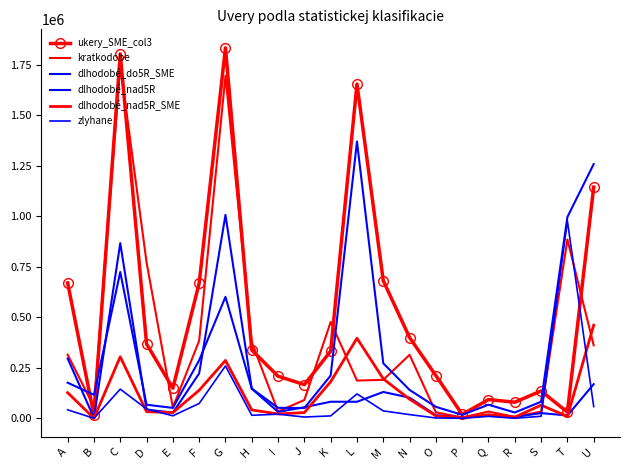

What is the difference between the zlyhane values at C and B?

144457